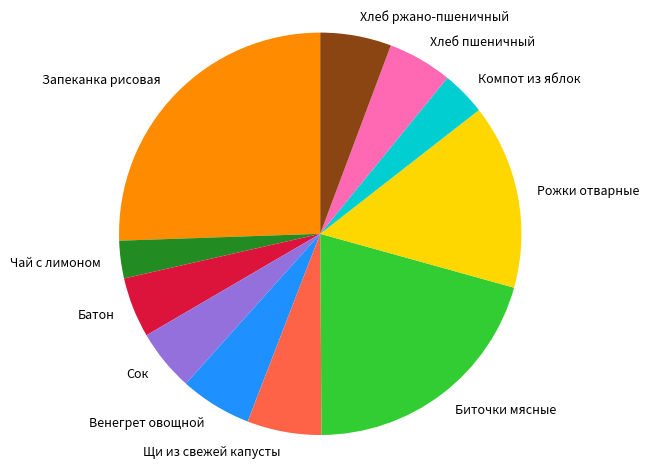

How many slices are in this pie chart?

11